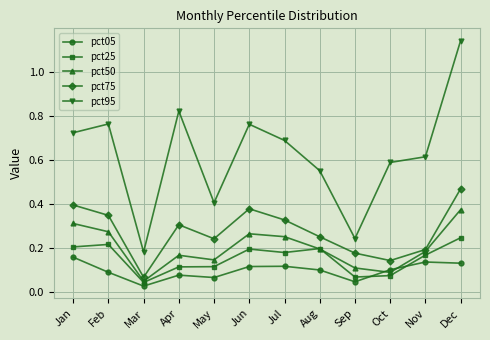

List the series in order of their peak value, highest first.

pct95, pct75, pct50, pct25, pct05